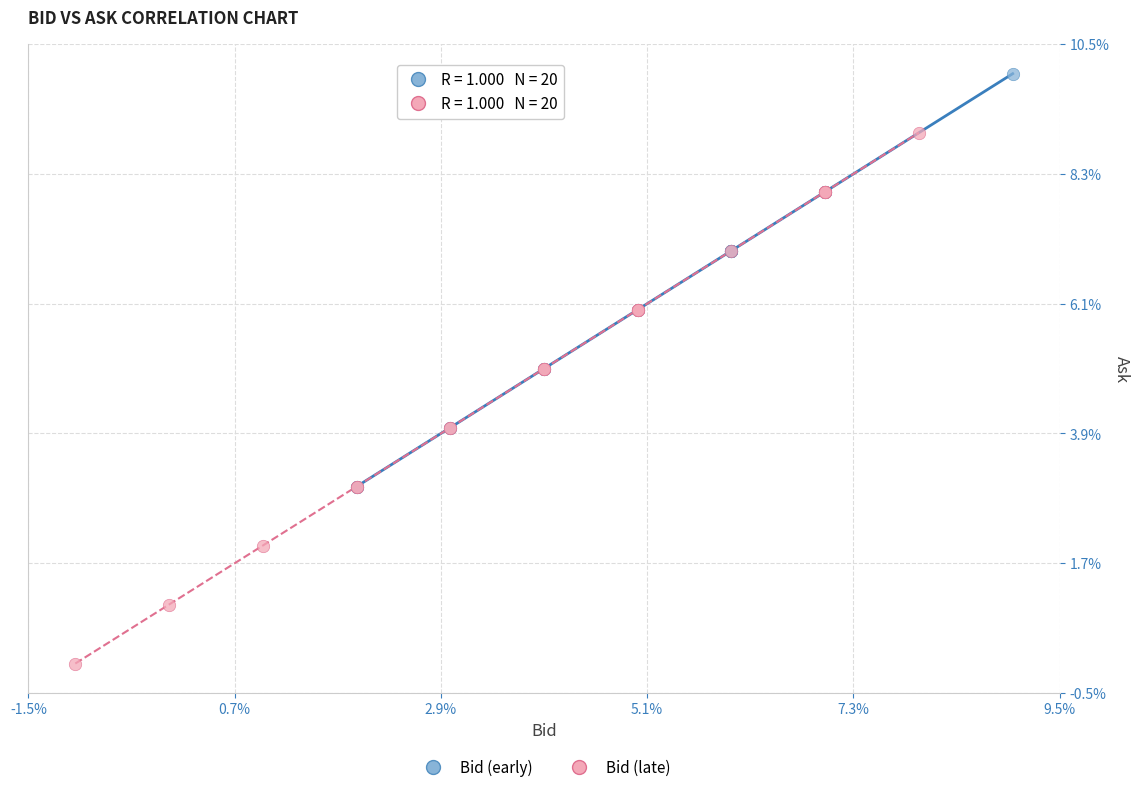

Which series reaches the maximum Y coordinate?

Bid (early)